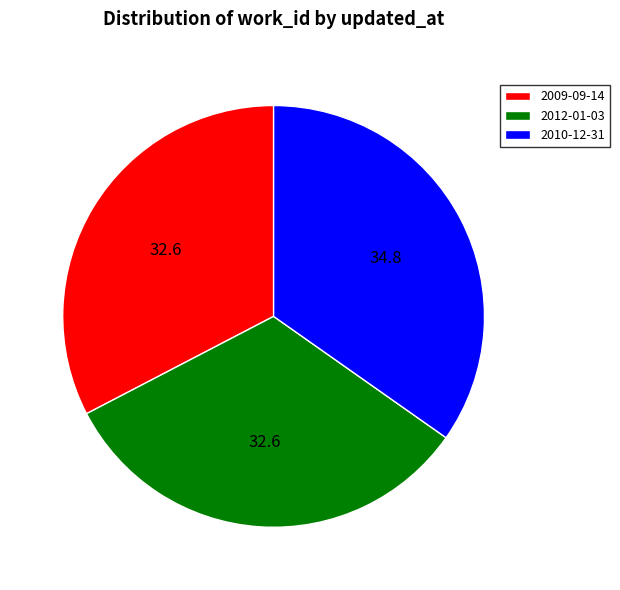

Count the number of slices in the pie.

3